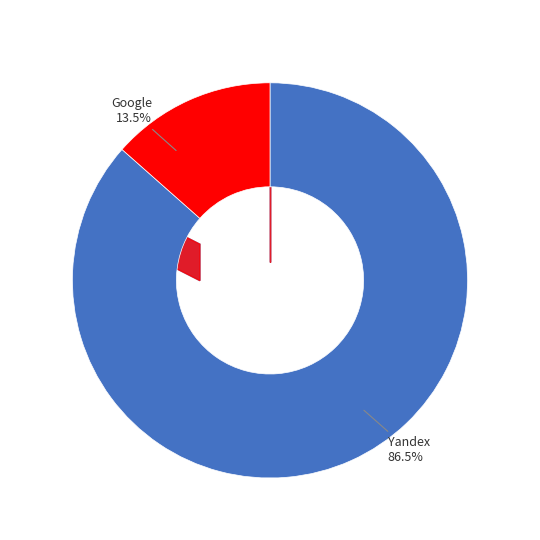

Between Yandex and Google, which is larger?

Yandex